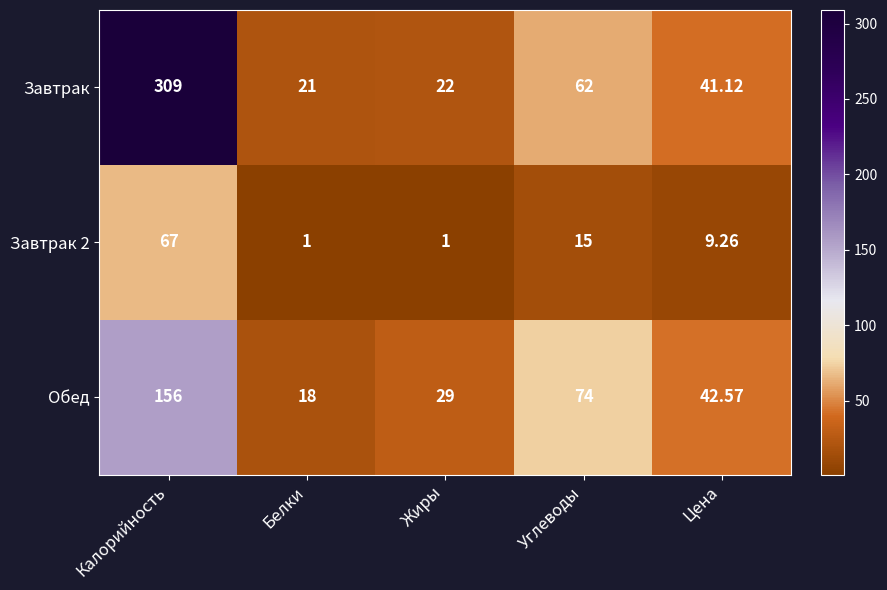

List the series in order of their peak value, highest first.

Завтрак, Обед, Завтрак 2